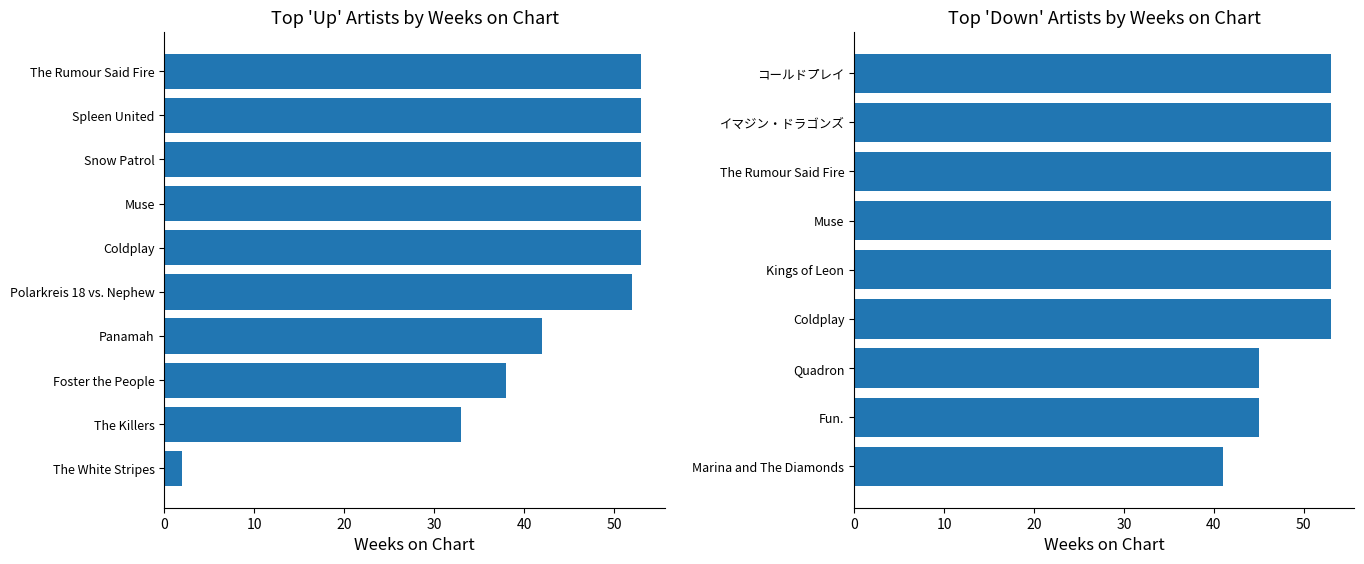

What position from the left is 10?

2